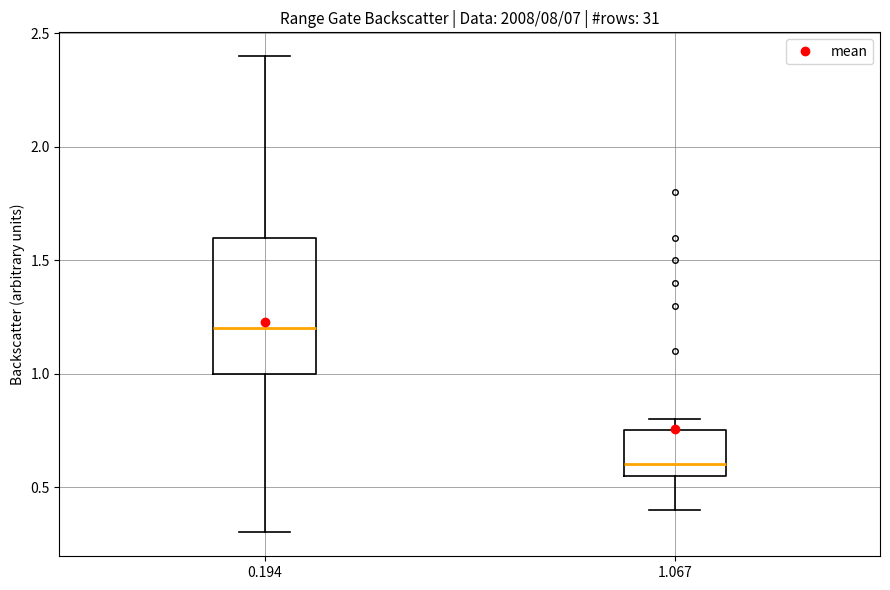

Reading left to right, transcribe this box plot: for each box, give where its median line is, the range the box spans, and where its two whiskers end, as read against the y-axis. The values are not printed on the chart, so give them approximately, as read against the axis.

0.194: median 1.20, box 1.00 to 1.60, whiskers 0.30 to 2.40
1.067: median 0.60, box 0.55 to 0.75, whiskers 0.40 to 0.80